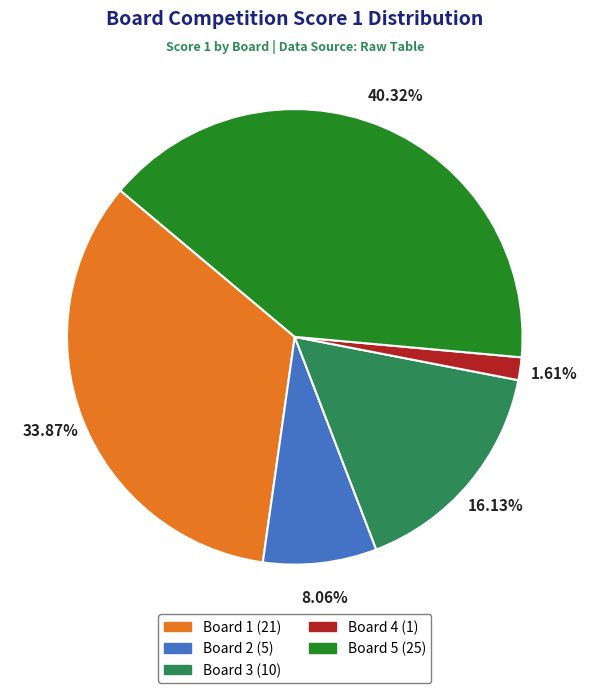

Is it true that Board 1 is 39% of the pie?

False